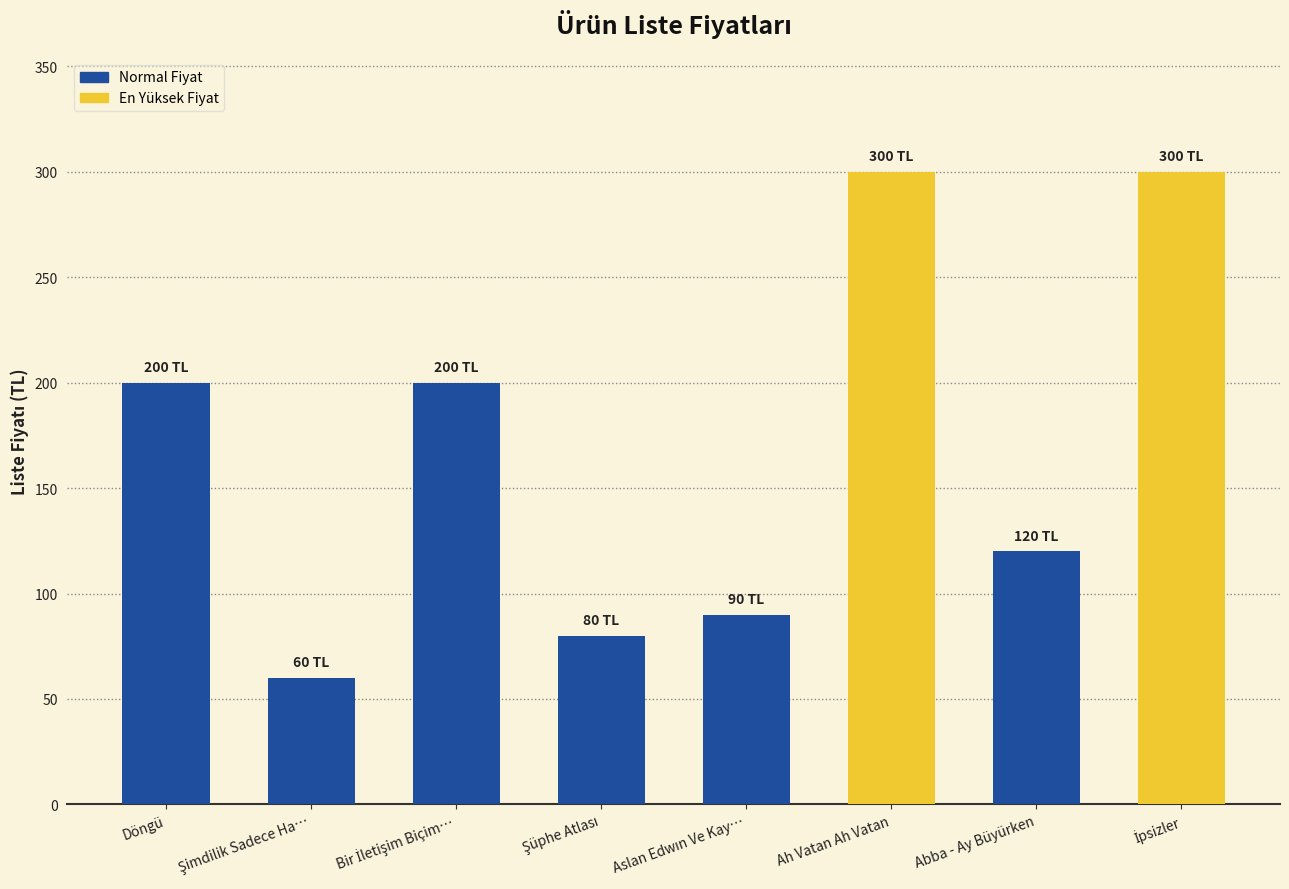

What is the label of the 1st bar from the left?

Döngü